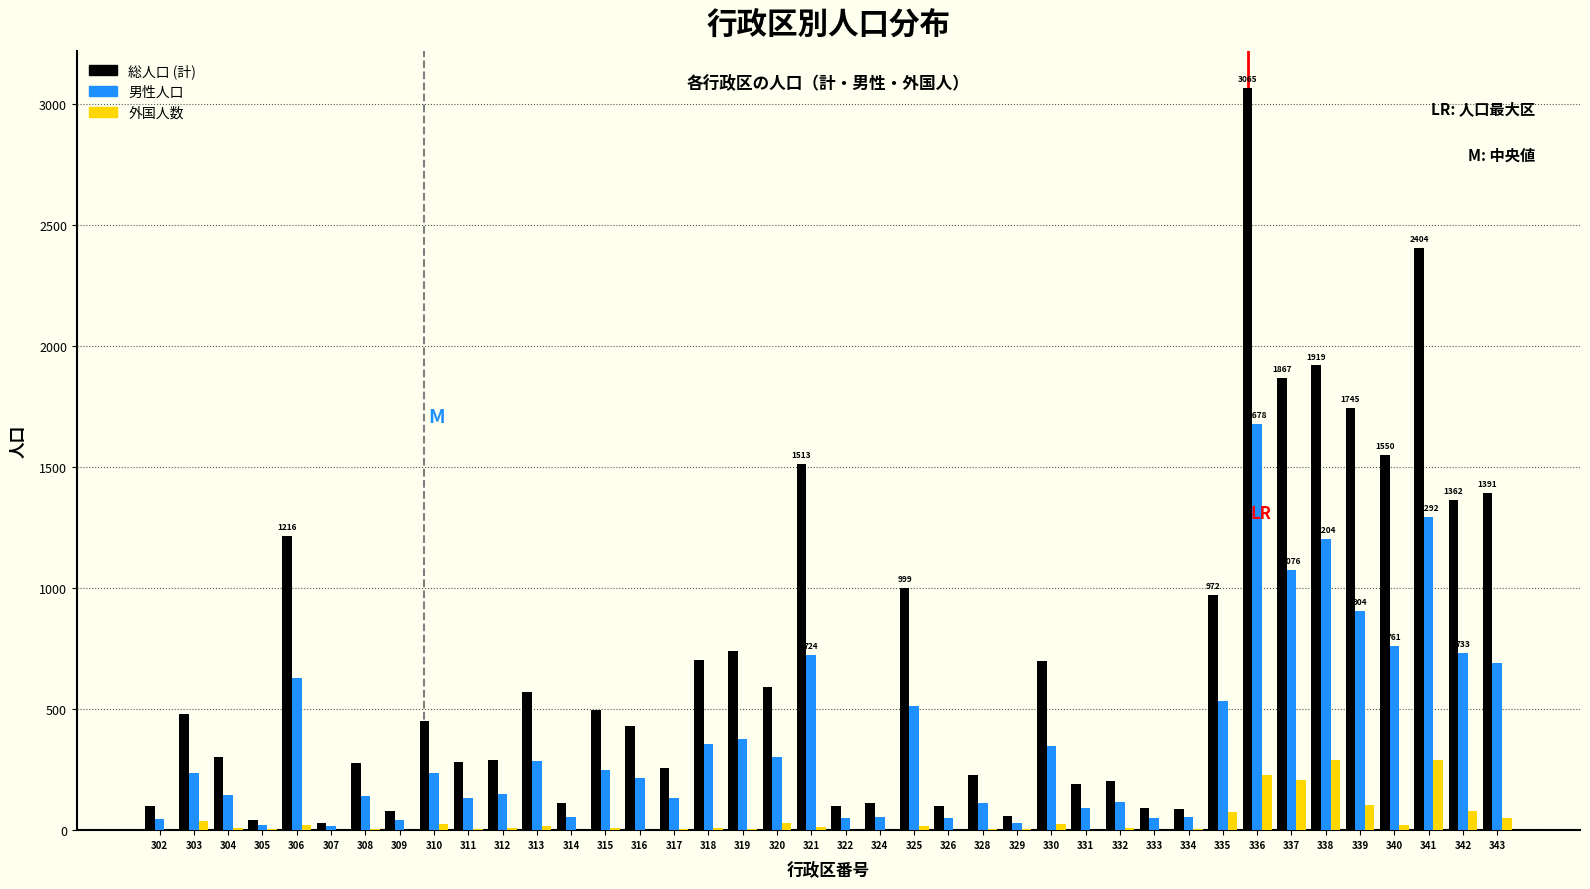

Which series has the largest total across all categories?

総人口 (計)